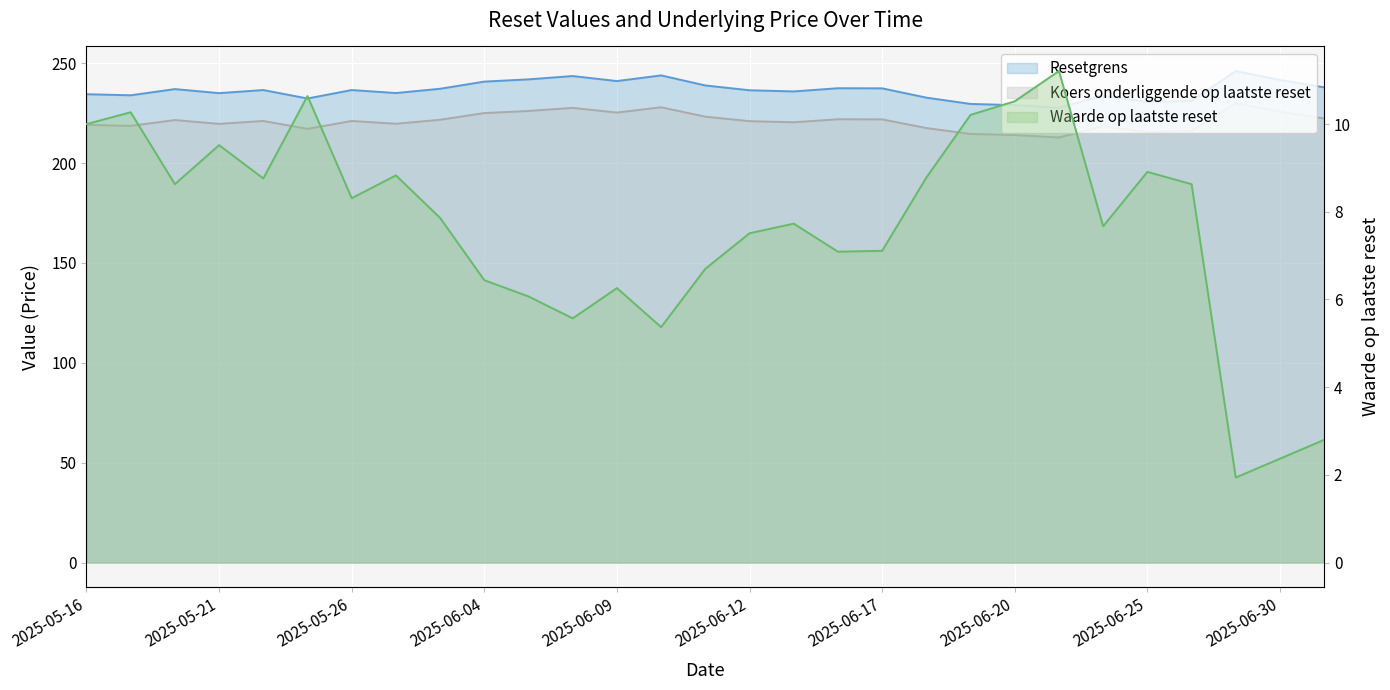

Is the value of Koers onderliggende op laatste reset at 2025-06-03 greater than the value of Waarde op laatste reset at 2025-07-01?

Yes